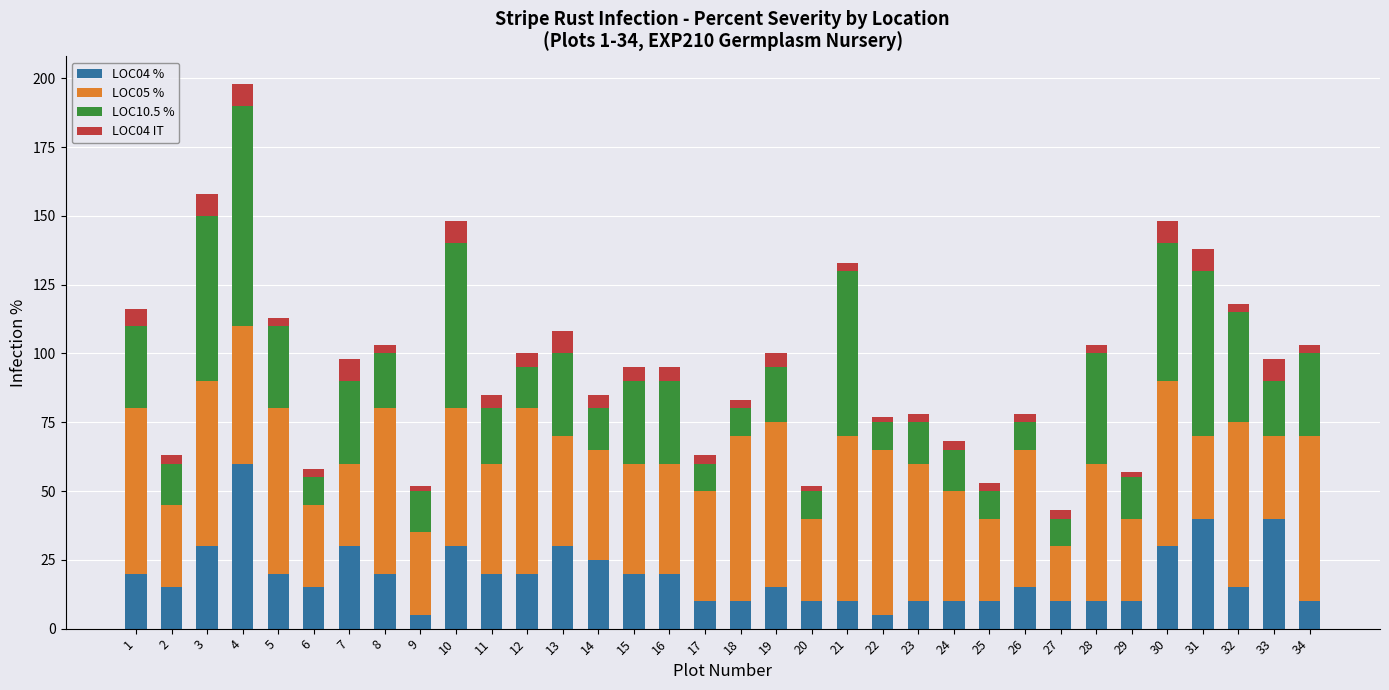

At which category is the sum across all series the highest?

4